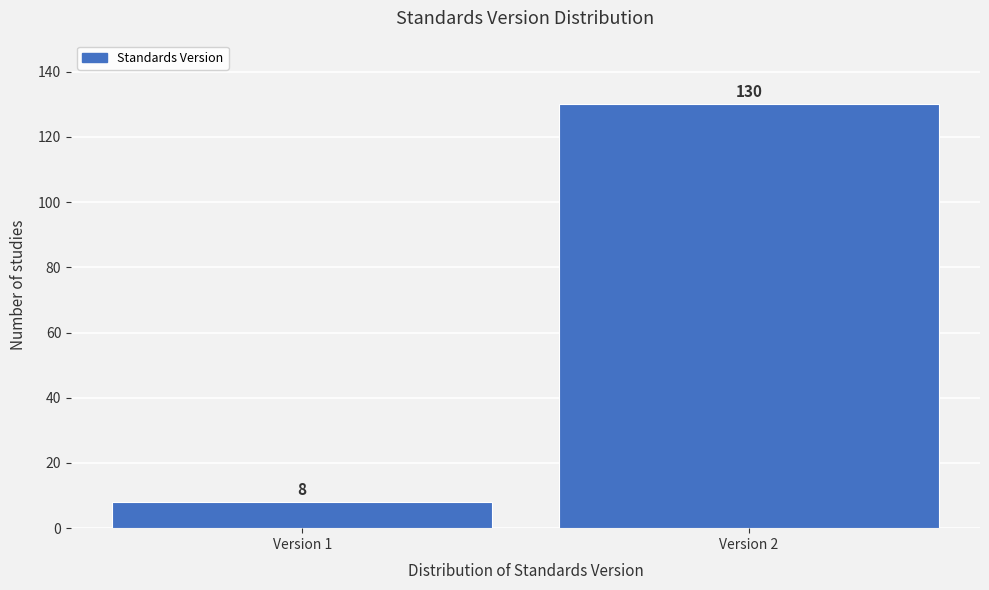

Reading left to right, extract all data points from this chart.

8	130